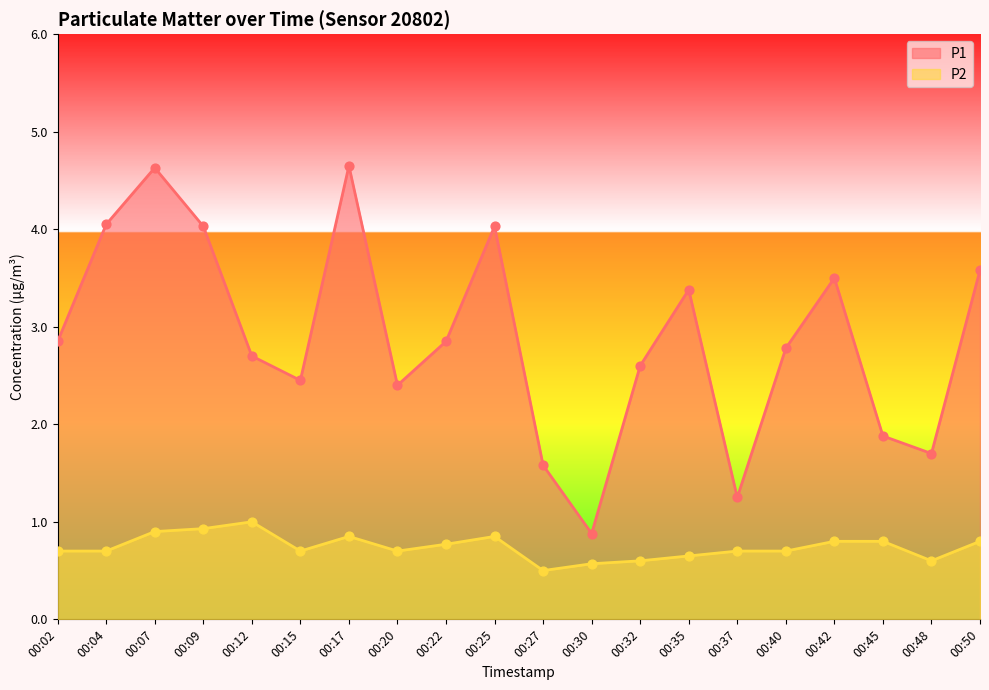

Is the value of P2 at 00:50 greater than the value of P1 at 00:32?

No